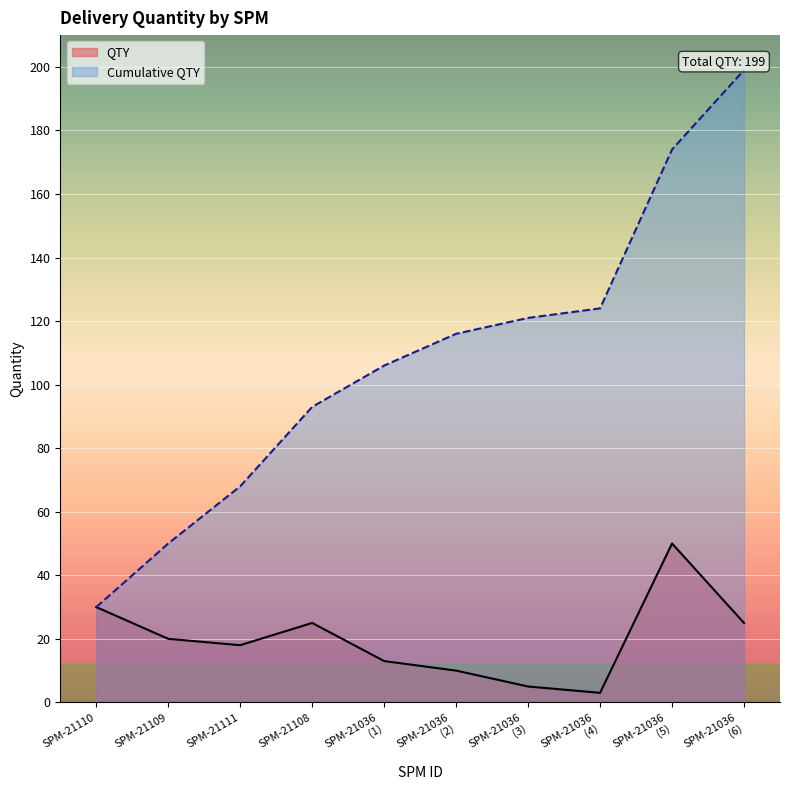

Does the chart display data point markers on the line(s)?

No